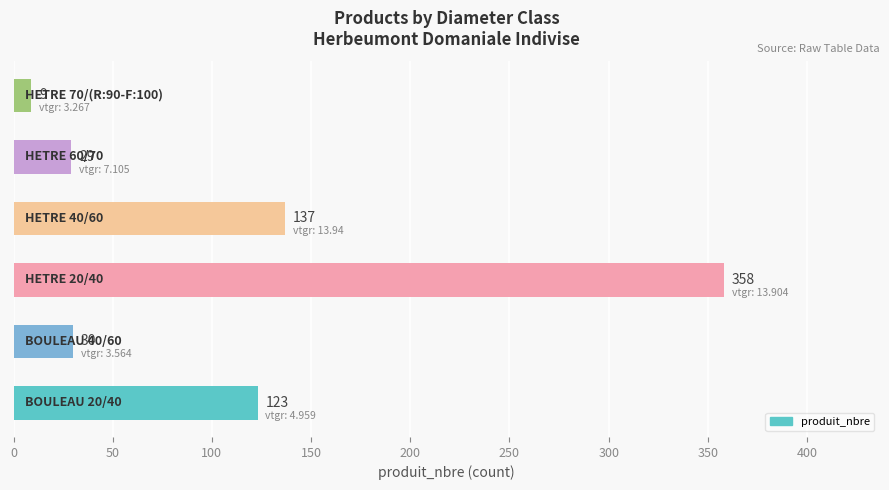

What is the greatest value displayed?

358